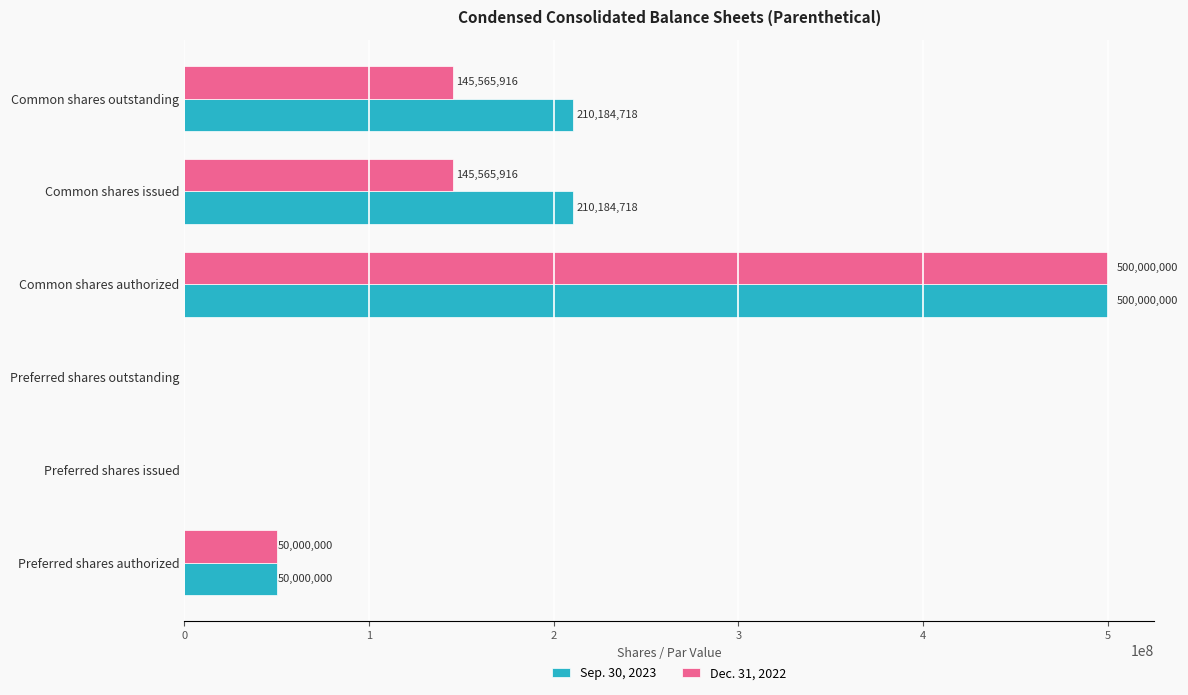

Between Preferred shares authorized and Common shares outstanding, which series saw the biggest shift?

Sep. 30, 2023